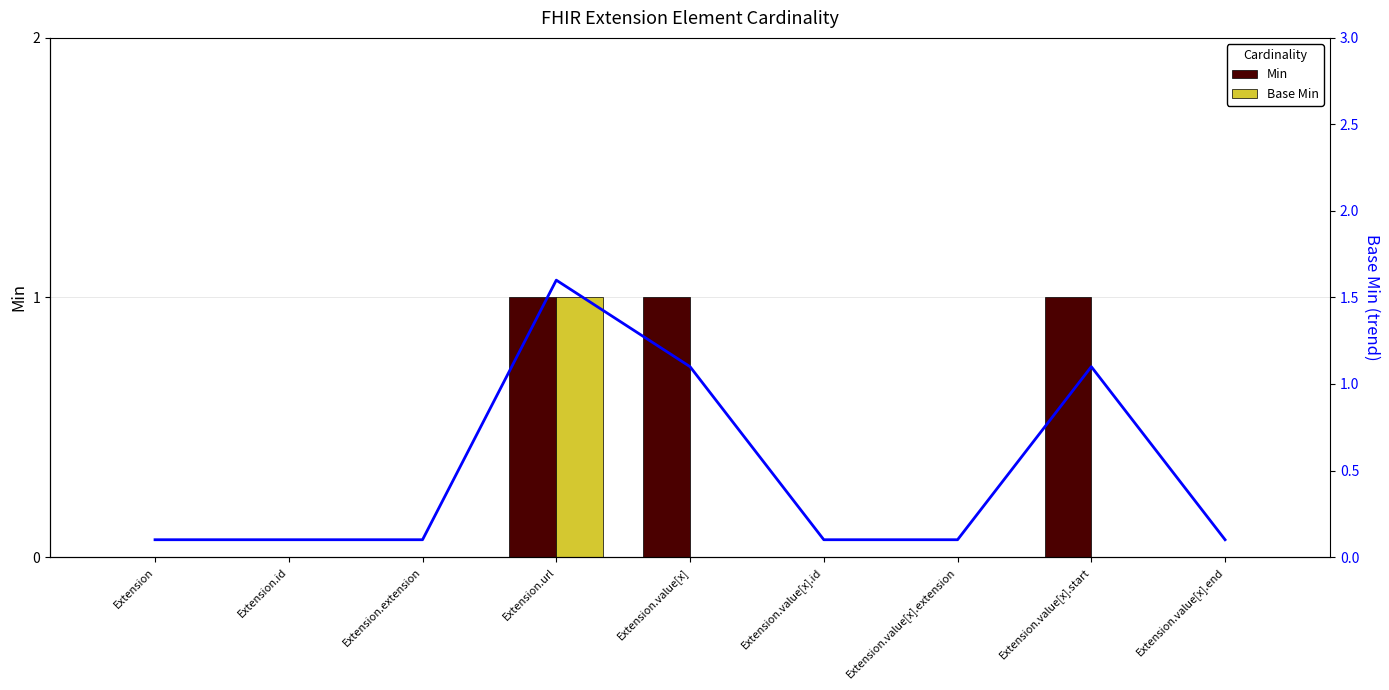

Are the bars grouped side by side (vs. stacked)?

Yes